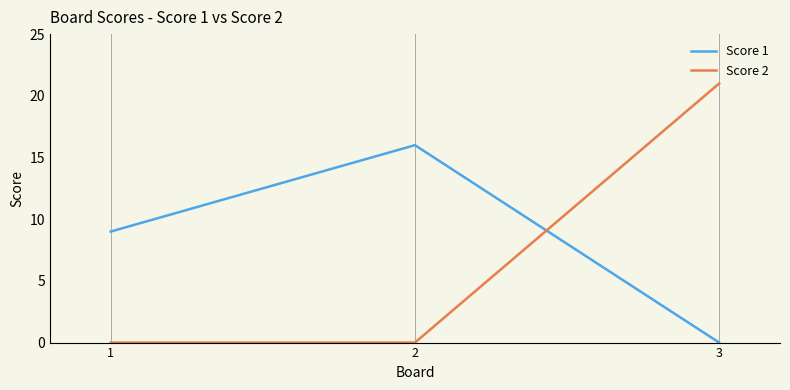

Which category has the highest value in the Score 2 series?

3